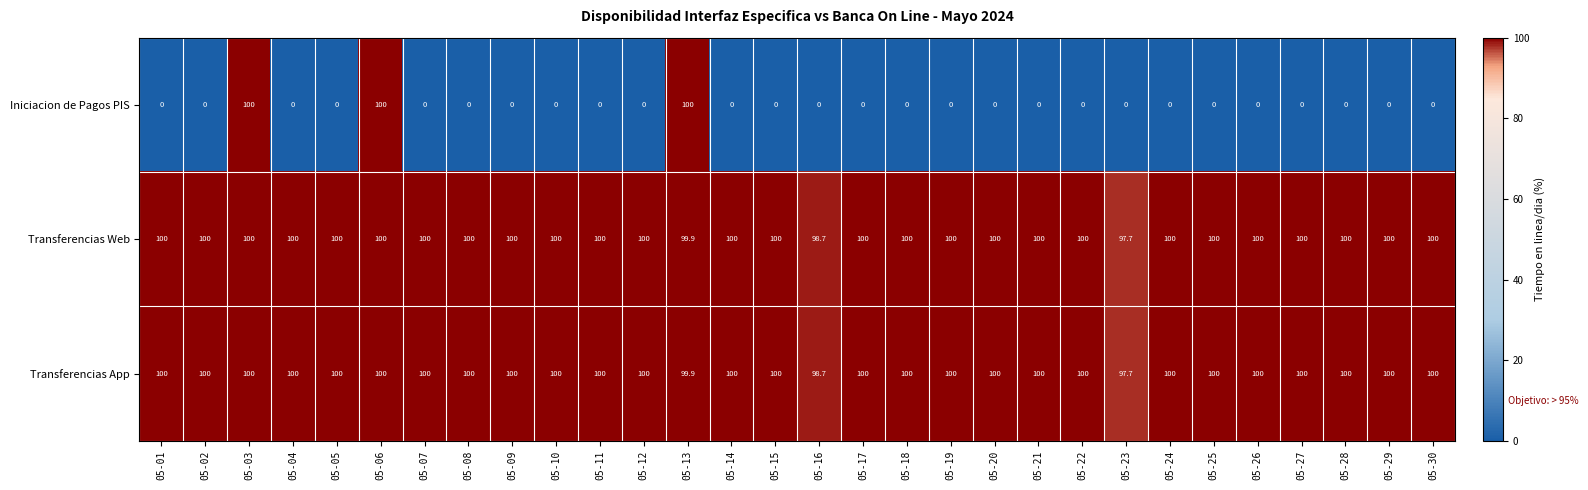

What is the approximate value of Transferencias App at 05-20?

100.0